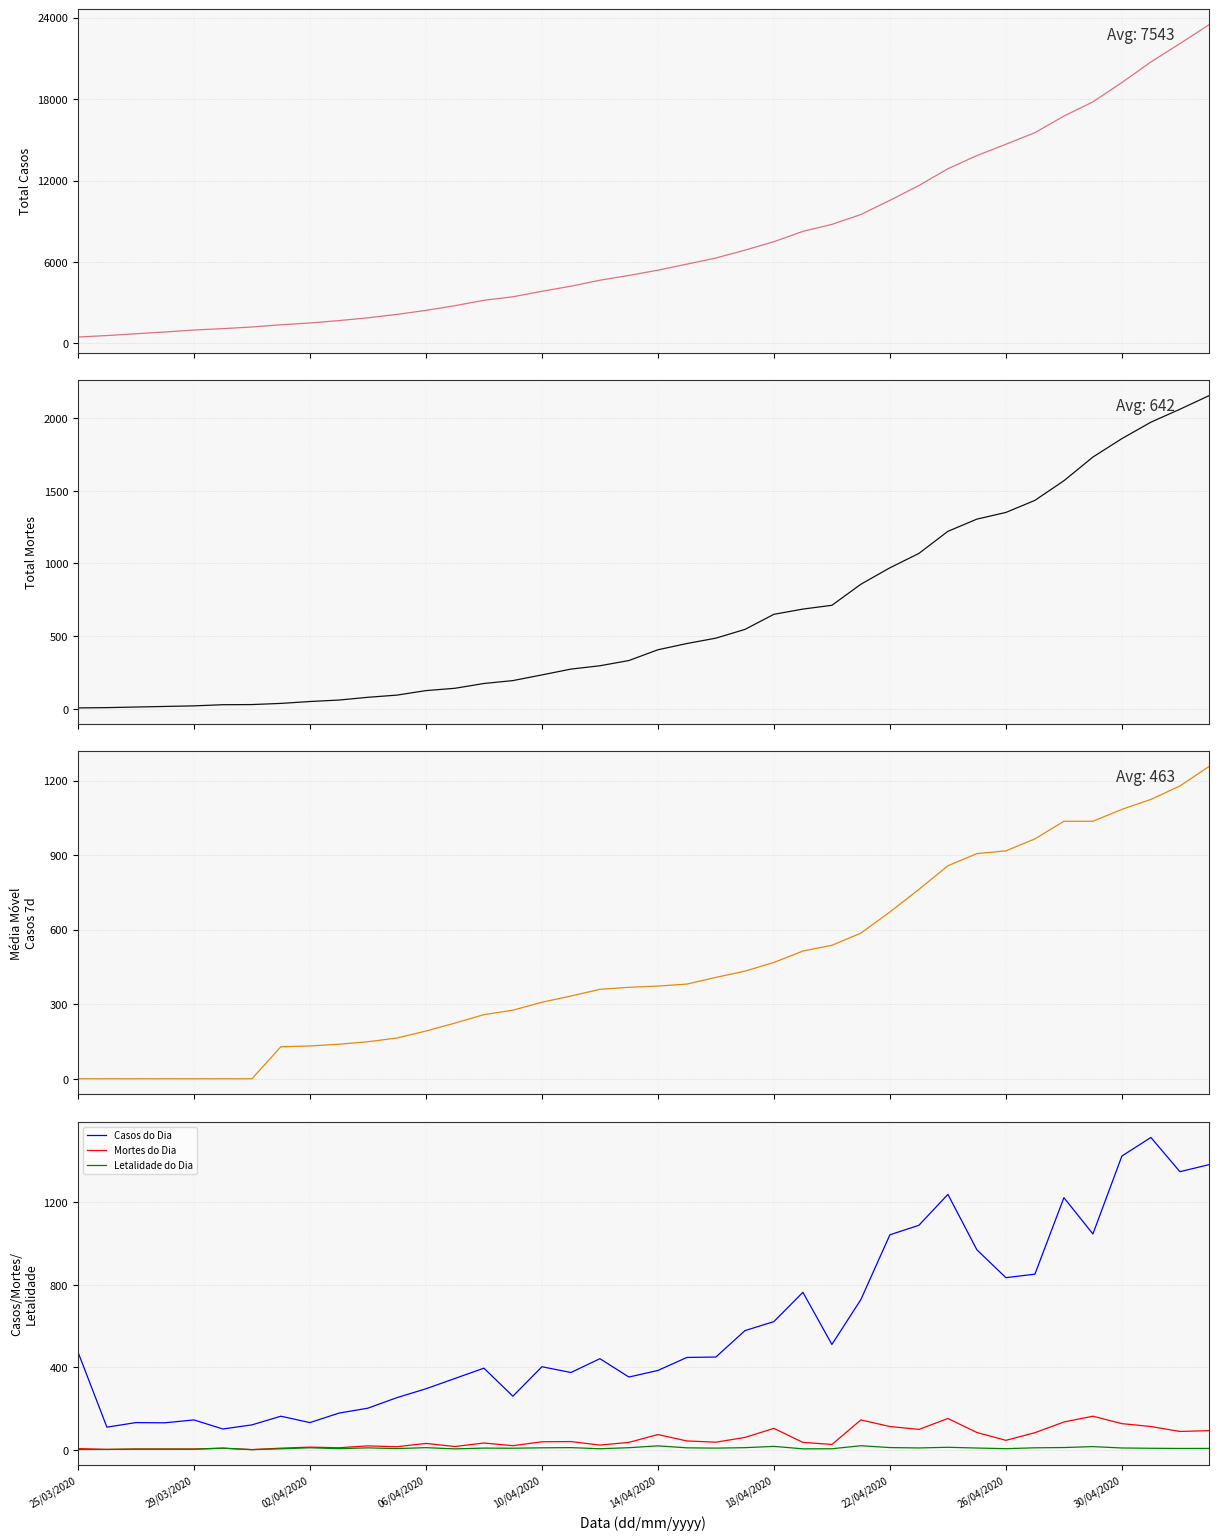

Is it true that Casos do Dia equals 507.5 at 14/04/2020?

False